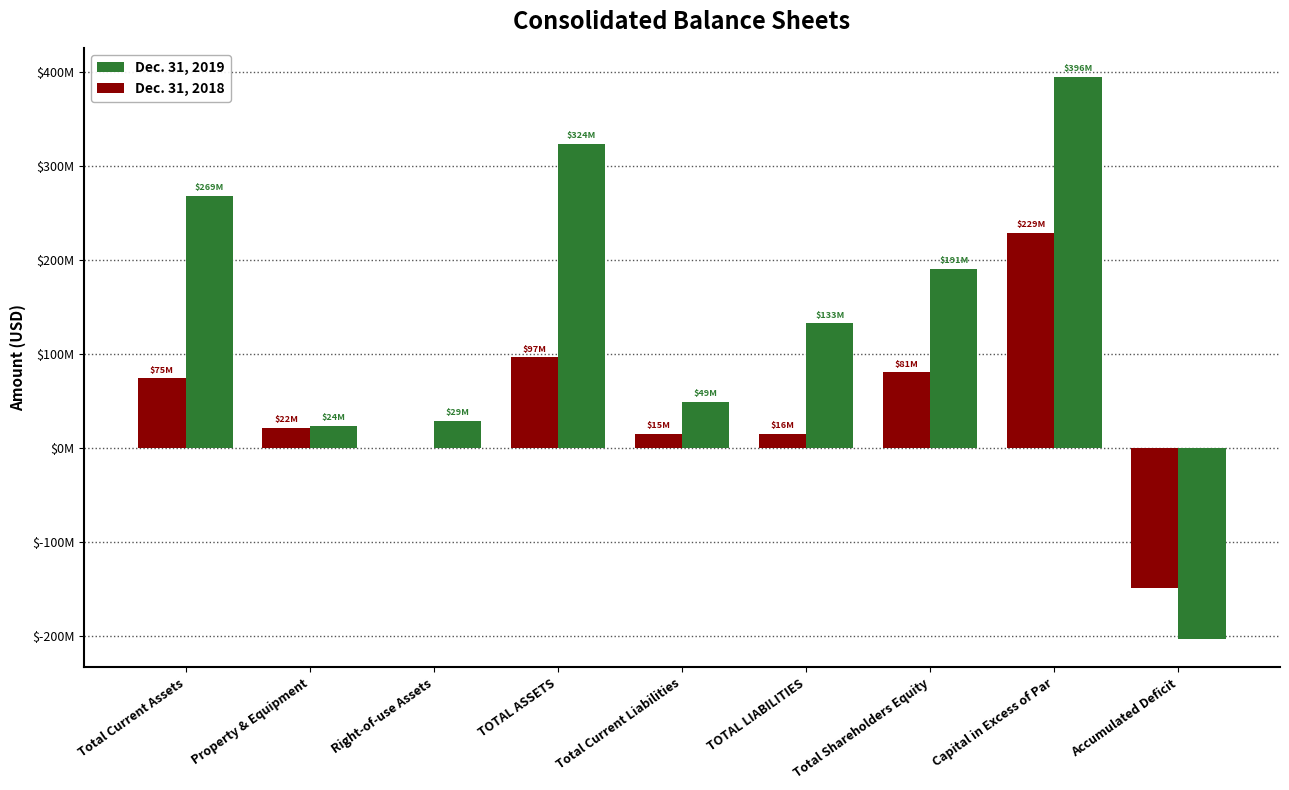

Are the bars horizontal?

No